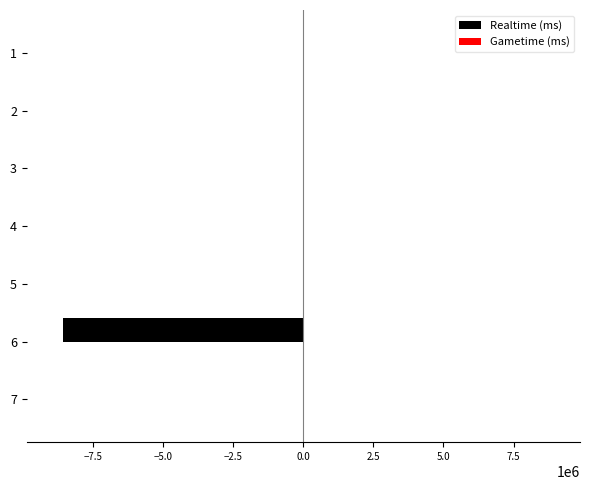

Are the bars horizontal?

Yes